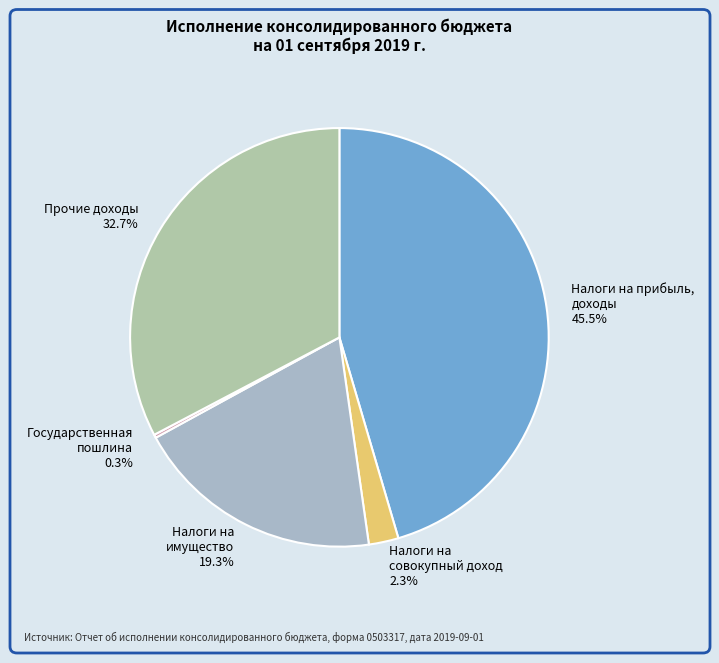

Which slice is the largest?

Налоги на прибыль, доходы